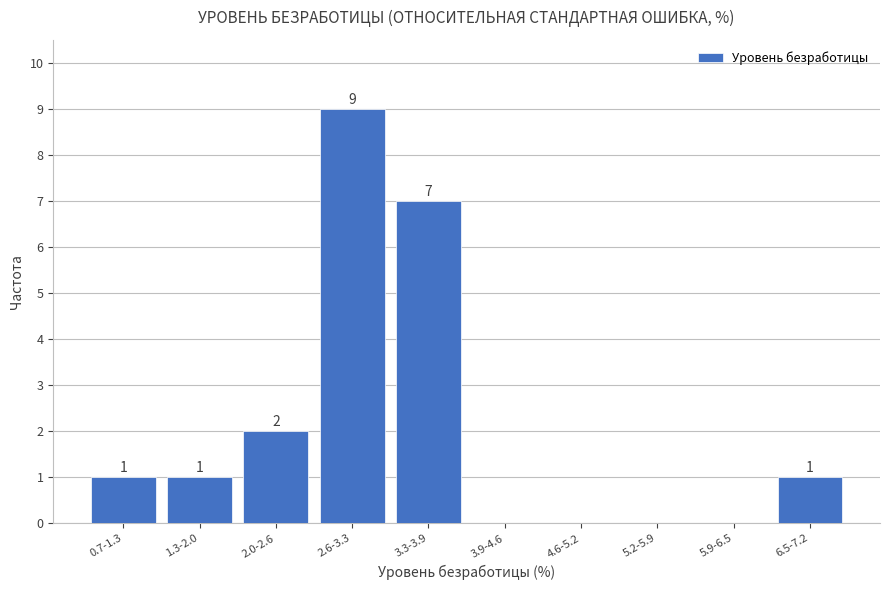

Reading right to left, transcribe all the data shown in this chart.

6.5-7.2=1	5.9-6.5=0	5.2-5.9=0	4.6-5.2=0	3.9-4.6=0	3.3-3.9=7	2.6-3.3=9	2.0-2.6=2	1.3-2.0=1	0.7-1.3=1